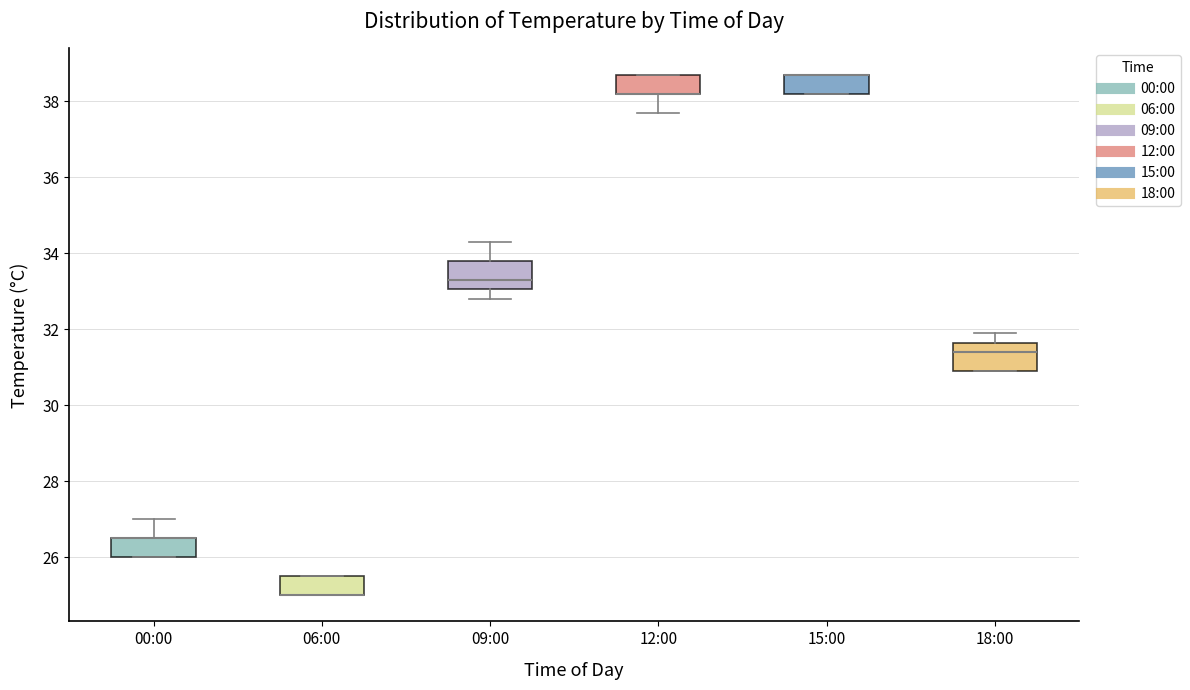

Where is the upper edge of the box for 06:00 on the y-axis? The values are not printed on the chart, so give them approximately, as read against the axis.

25.6